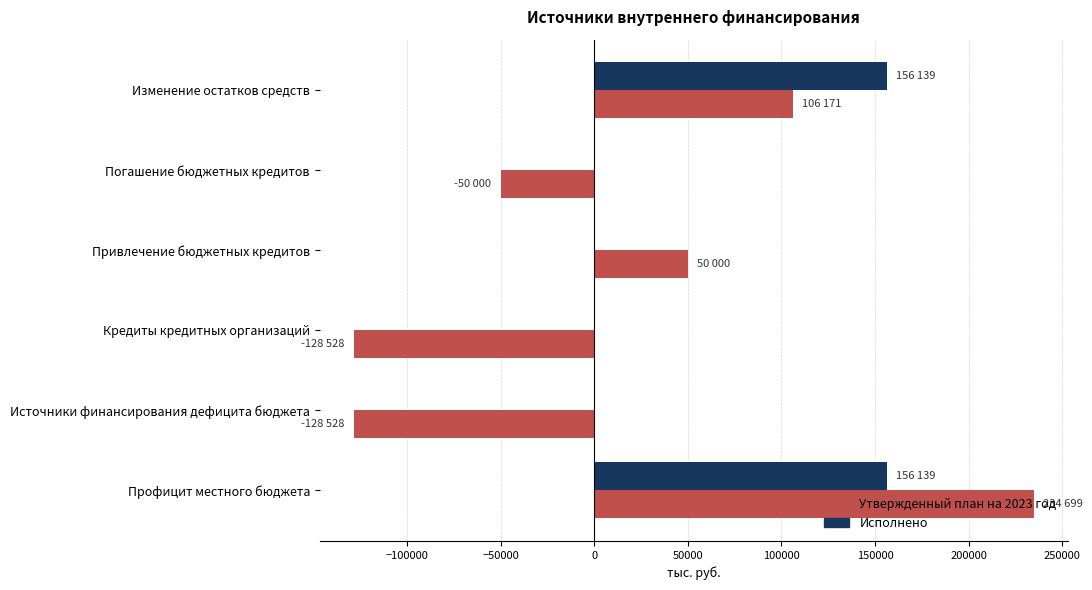

Which category has the highest value across all series?

Профицит местного бюджета